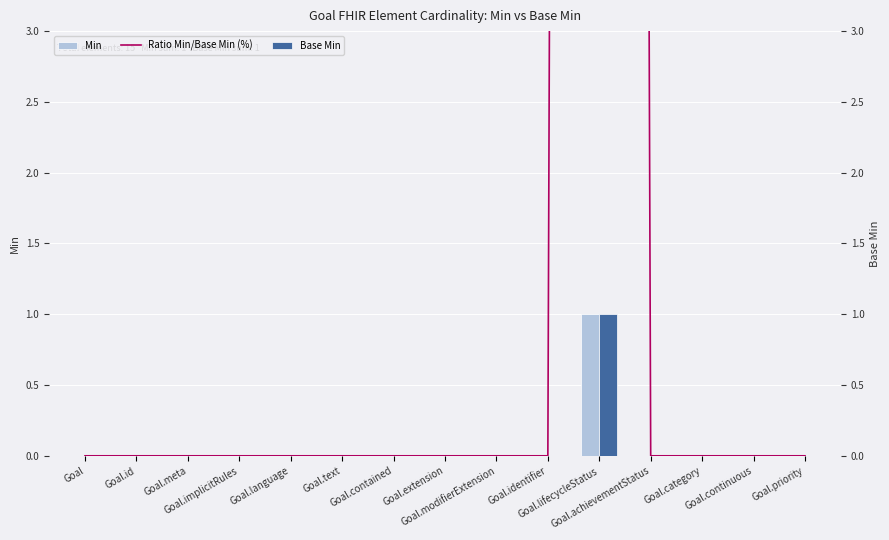

What is the difference between the maximum and second lowest values in the Base Min series?

1